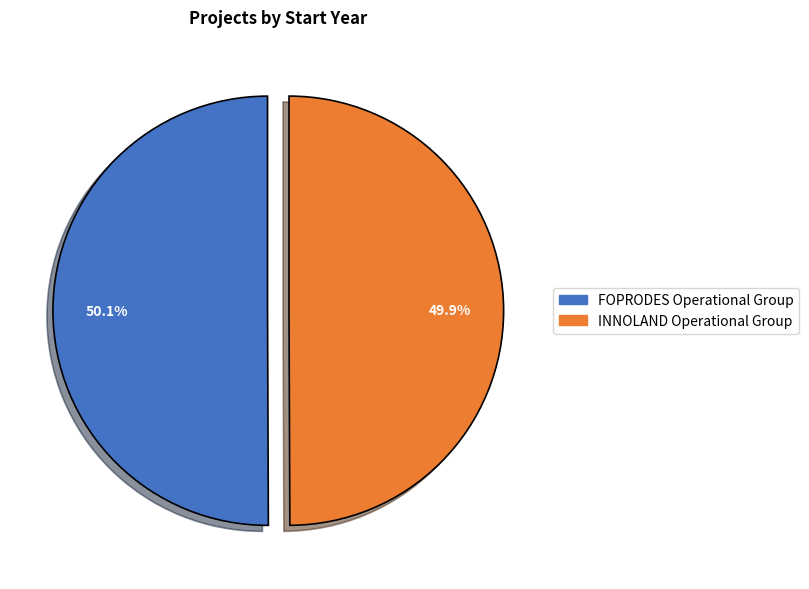

The FOPRODES Operational Group slice represents 50% of the pie. True or false?

True